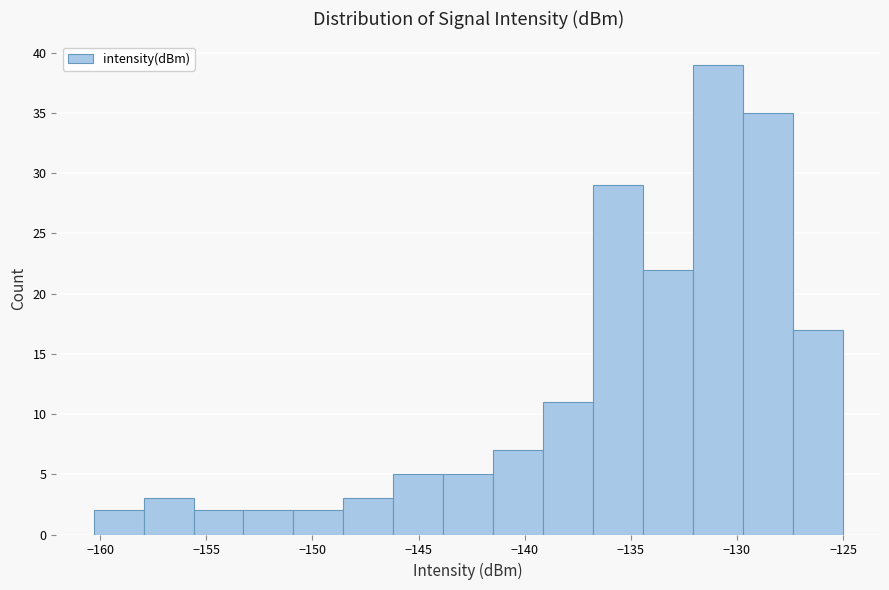

Reading left to right, list every bar in this chart as the range it spans on the x-axis followed by its height. Neither the bar edges nor the heights are printed on the chart, so give them approximately, as read against the axes.

-160.5 to -158.0: 2
-158.0 to -155.5: 3
-155.5 to -153.0: 2
-153.0 to -151.0: 2
-151.0 to -148.5: 2
-148.5 to -146.0: 3
-146.0 to -144.0: 5
-144.0 to -141.5: 5
-141.5 to -139.0: 7
-139.0 to -137.0: 11
-137.0 to -134.5: 29
-134.5 to -132.0: 22
-132.0 to -129.5: 39
-129.5 to -127.5: 35
-127.5 to -125.0: 17